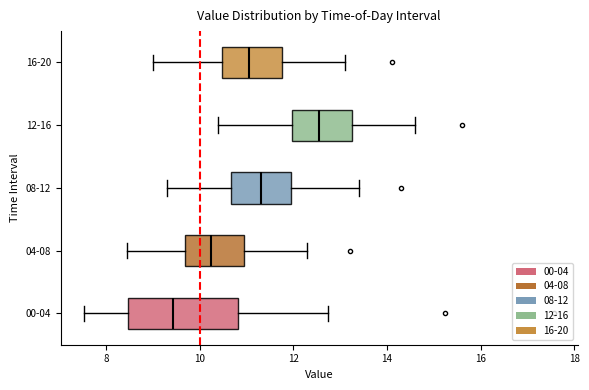

Reading bottom to top, read every box against the x-axis: the position of its median line, the range the box covers, and the ends of its whiskers. The values are not printed on the chart, so give them approximately, as read against the axis.

00-04: median 9.4, box 8.4 to 10.8, whiskers 7.6 to 12.8
04-08: median 10.2, box 9.6 to 11.0, whiskers 8.4 to 12.4
08-12: median 11.4, box 10.6 to 12.0, whiskers 9.4 to 13.4
12-16: median 12.6, box 12.0 to 13.2, whiskers 10.4 to 14.6
16-20: median 11.0, box 10.4 to 11.8, whiskers 9.0 to 13.2